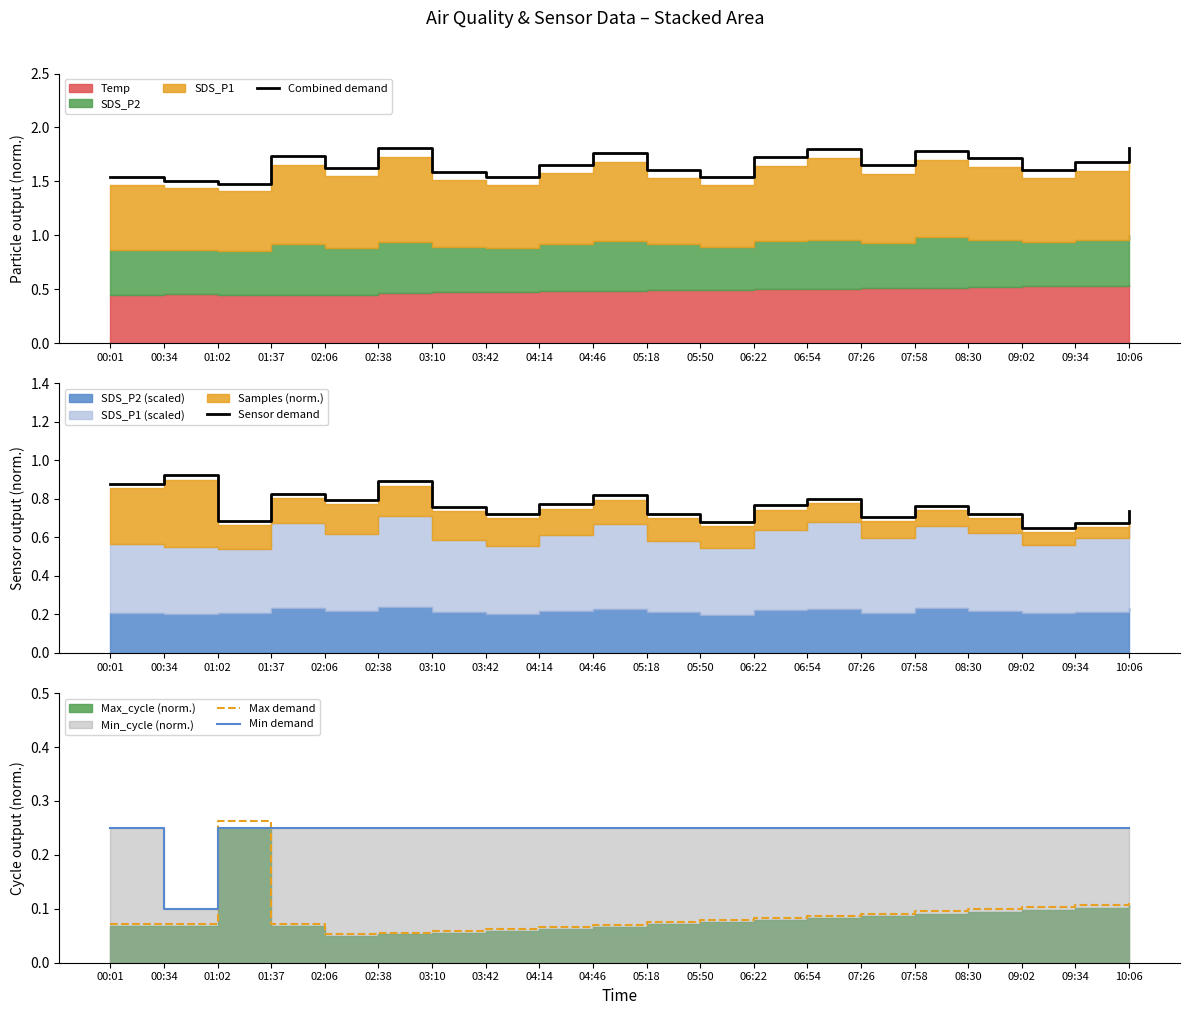

What position from the left is 01:02?

3